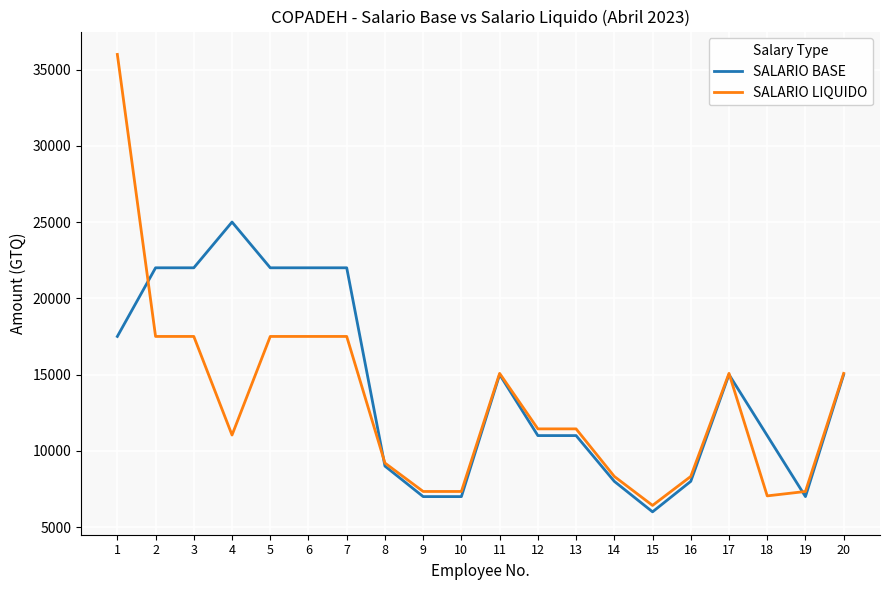

The SALARIO LIQUIDO series shows 7336.0 at 19. True or false?

True